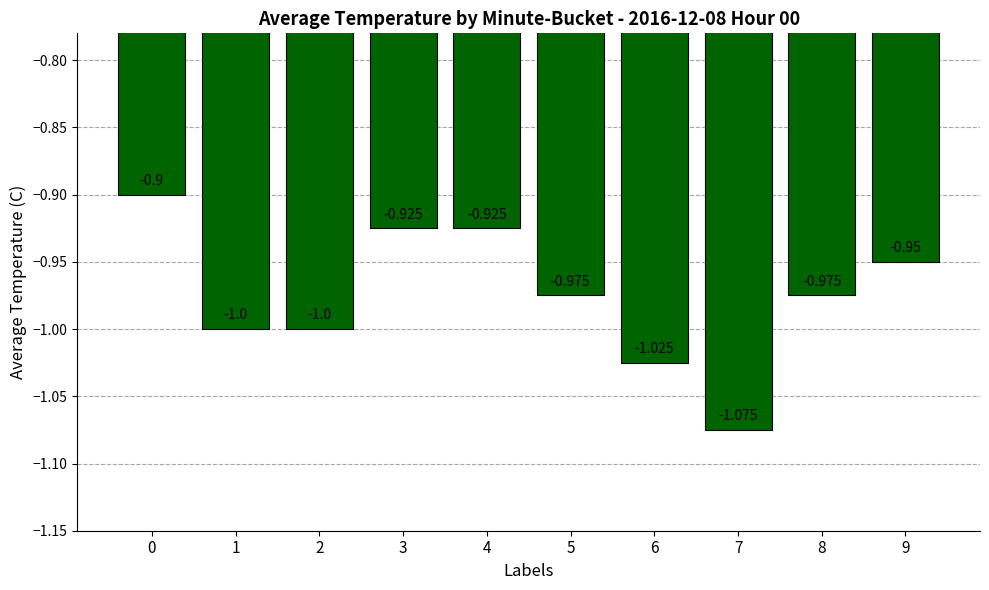

What is the value of the 10th bar from the left?

-0.9